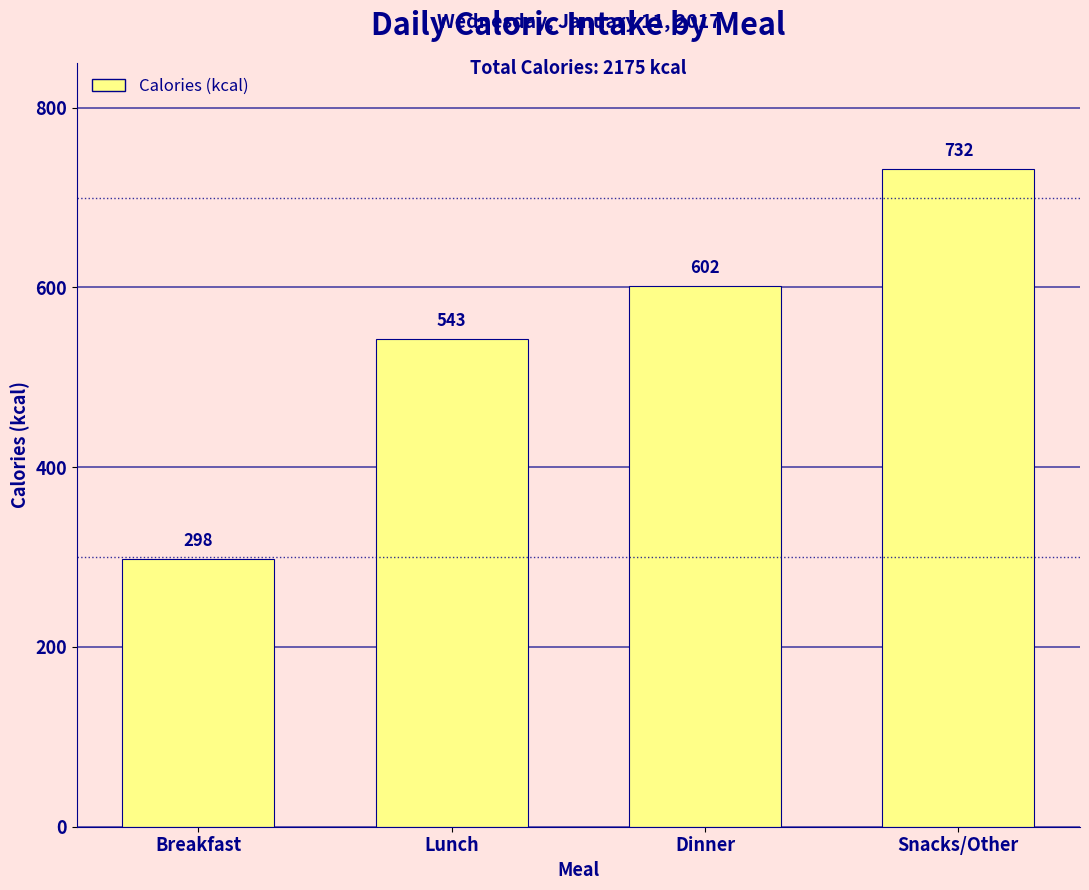

Reading left to right, transcribe all the data shown in this chart.

Breakfast=298	Lunch=543	Dinner=602	Snacks/Other=732